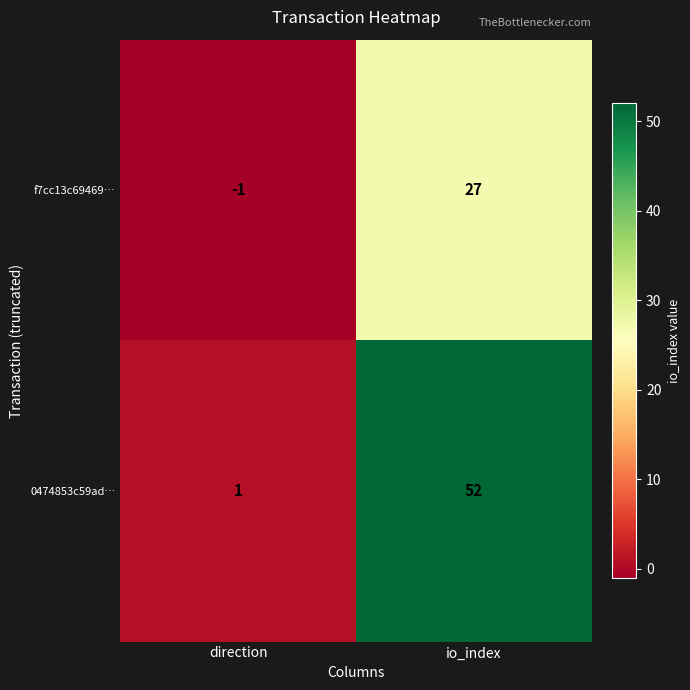

At which category does the chart reach its minimum across all series?

direction